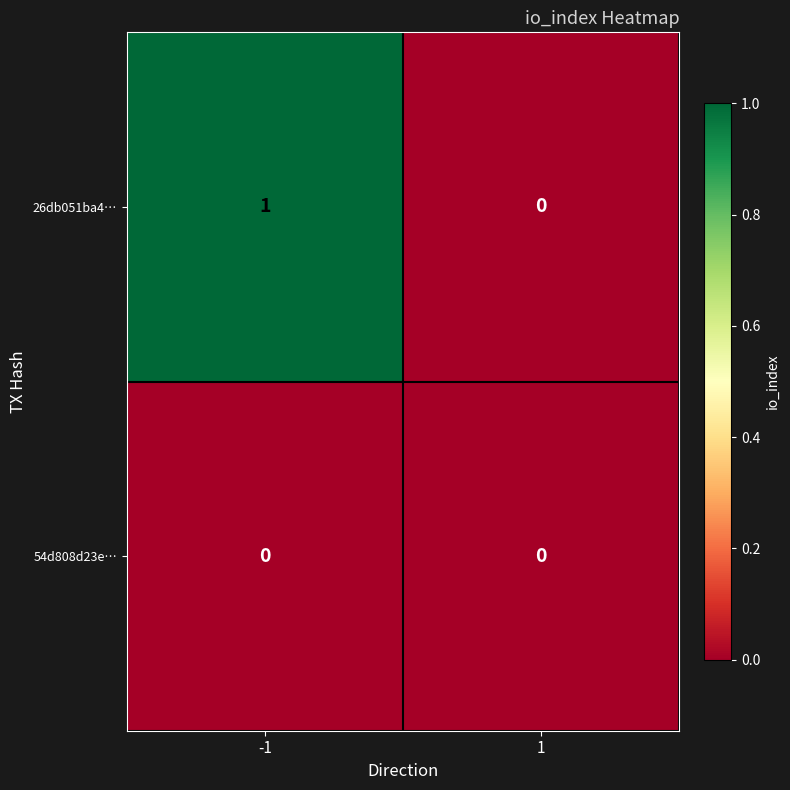

The value of 26db051ba4… at -1 is 1. True or false?

True